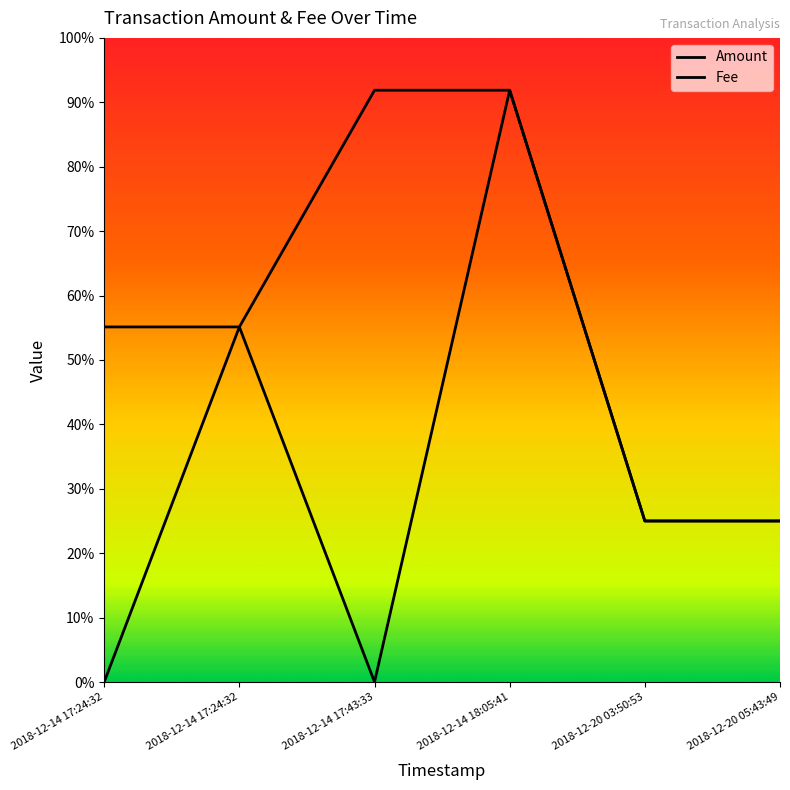

Does the chart have visible grid lines?

No